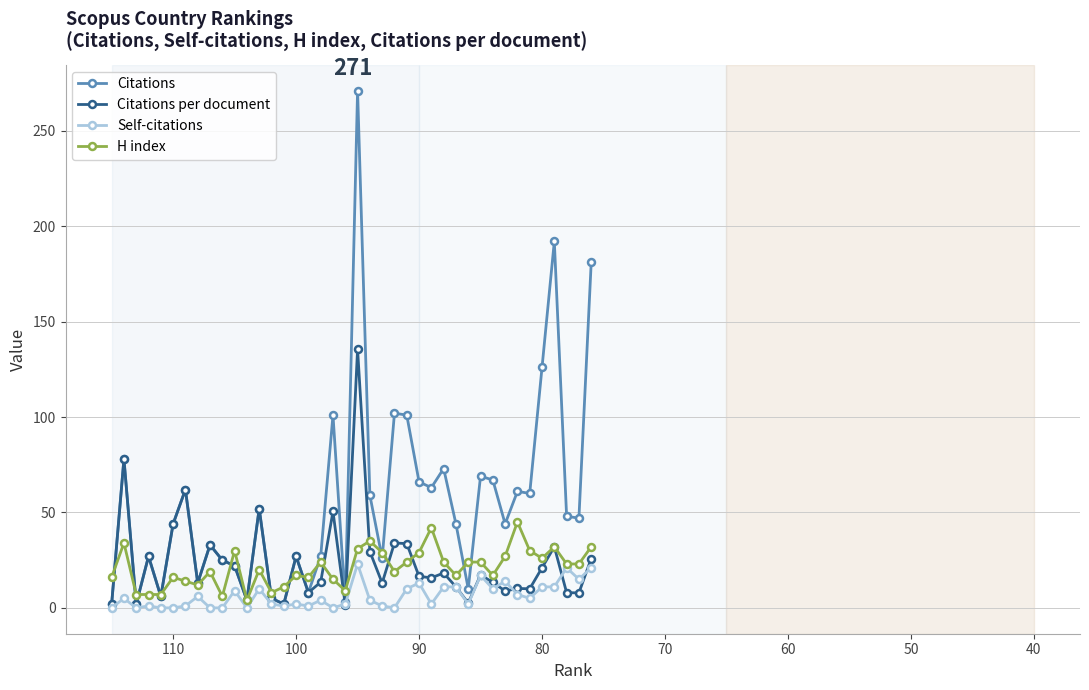

Is it true that Citations per document equals 15.3 at 39?

False